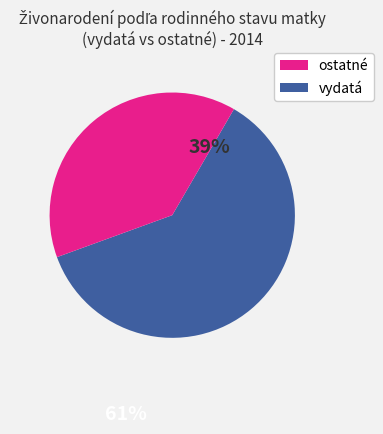

Is there a majority slice in this chart?

Yes